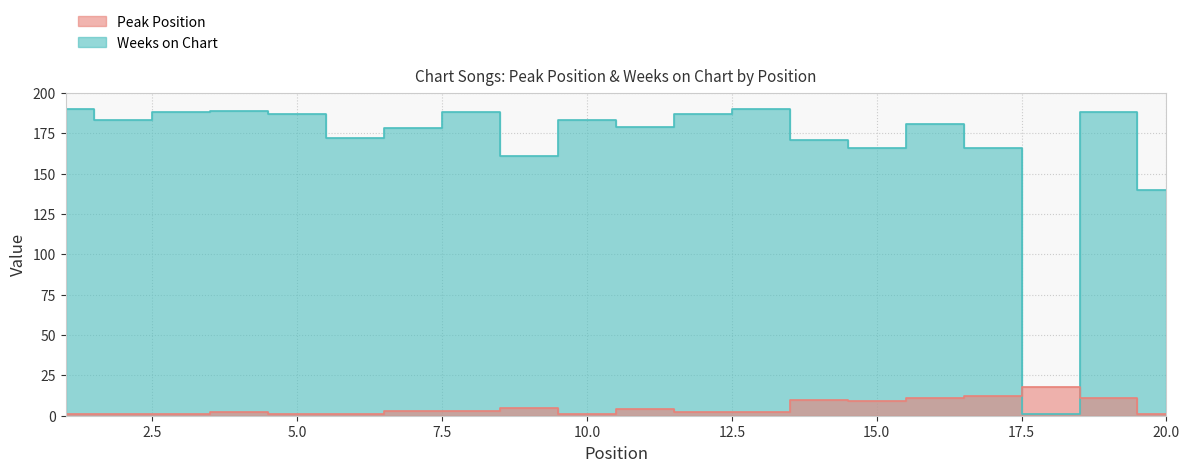

Is it true that Peak Position equals 0 at 20?

False